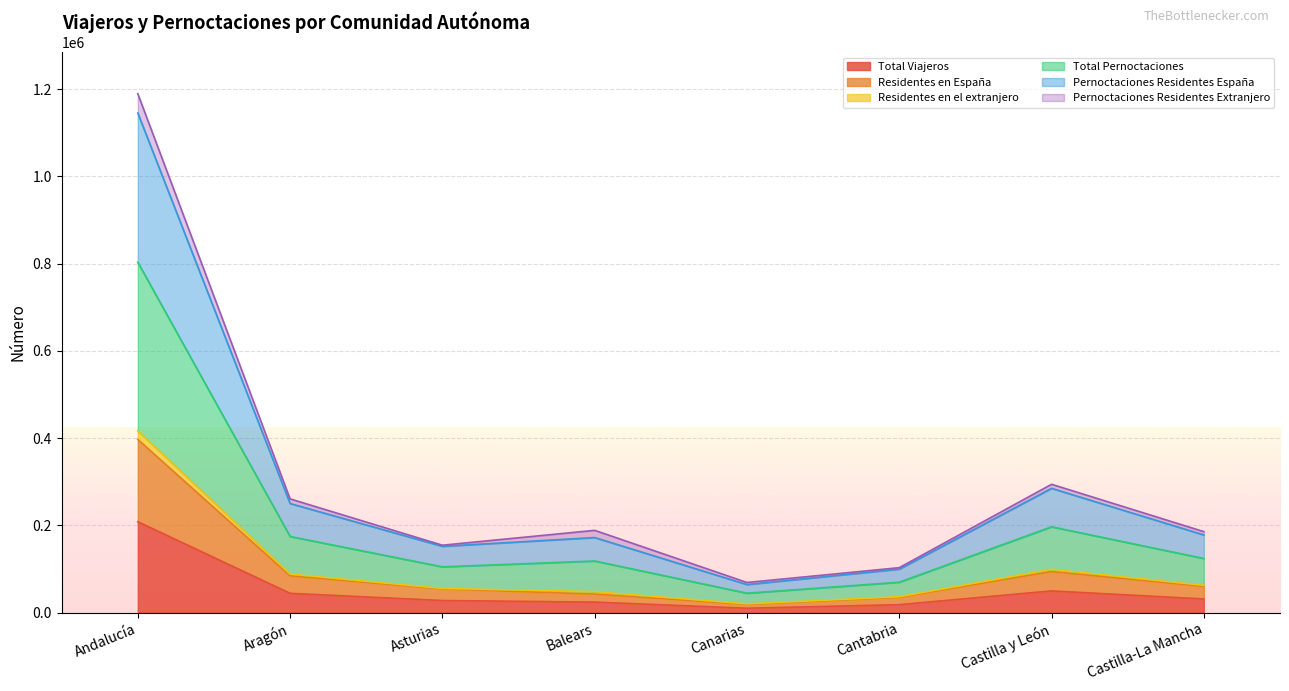

What is the maximum value for Total Viajeros?

208347